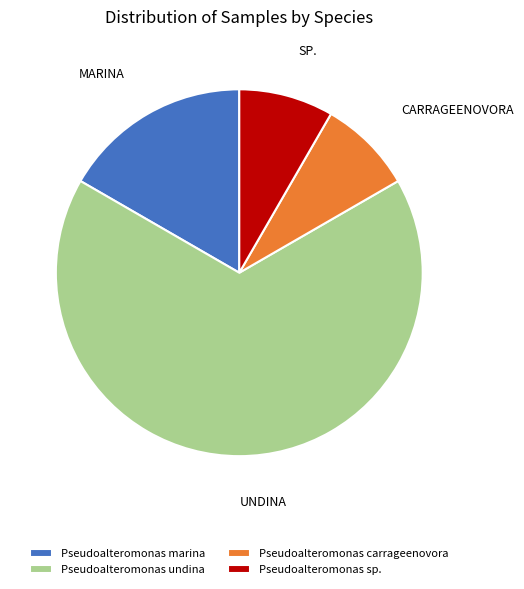

What is the largest slice in the pie chart?

Pseudoalteromonas undina